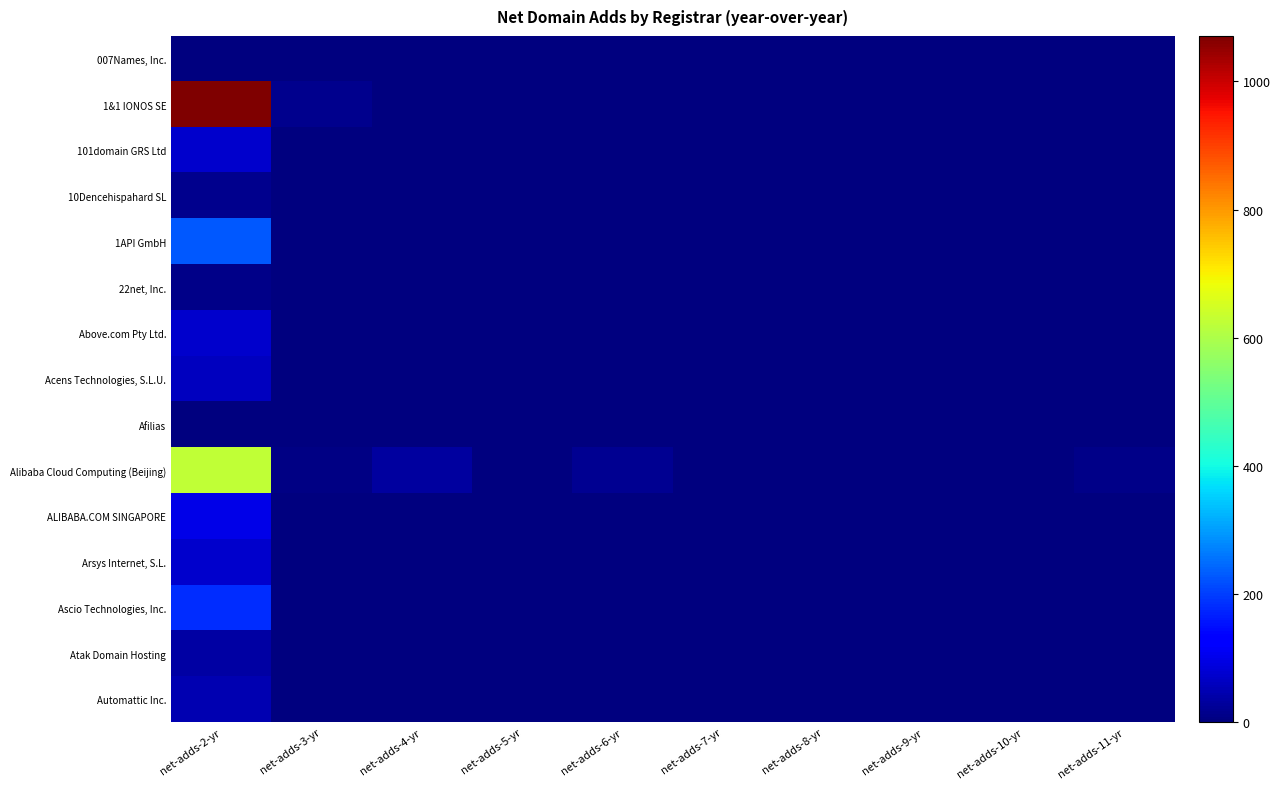

What is the maximum value shown in the chart?

1071